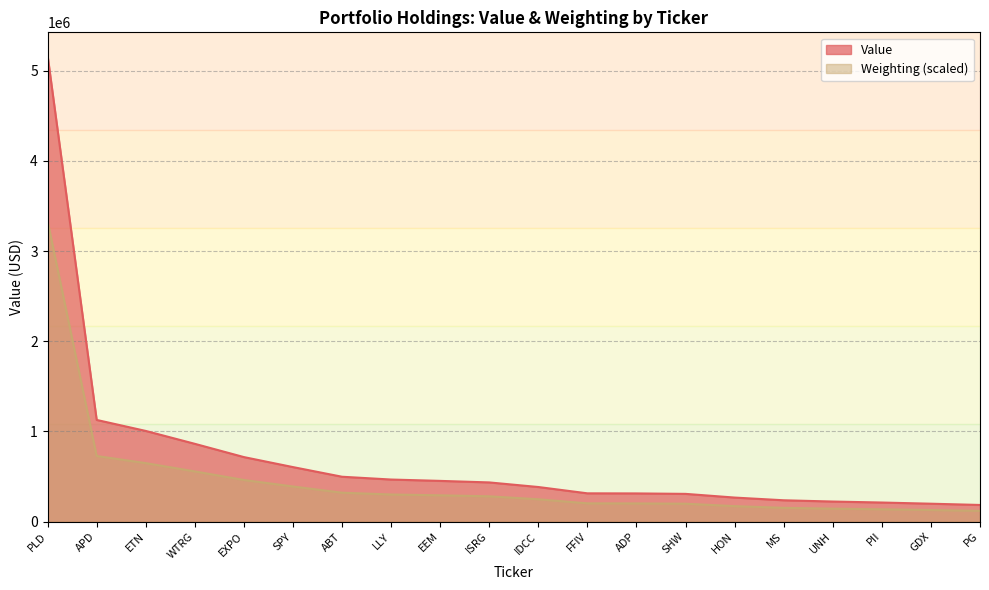

How many data points in Weighting are less than 280000?

10